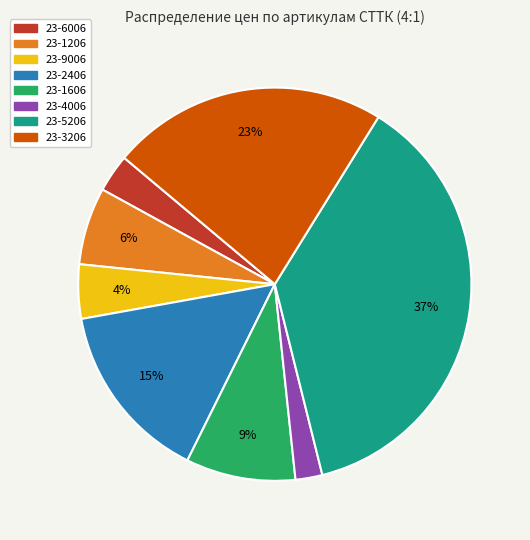

Does any single category account for the majority?

No